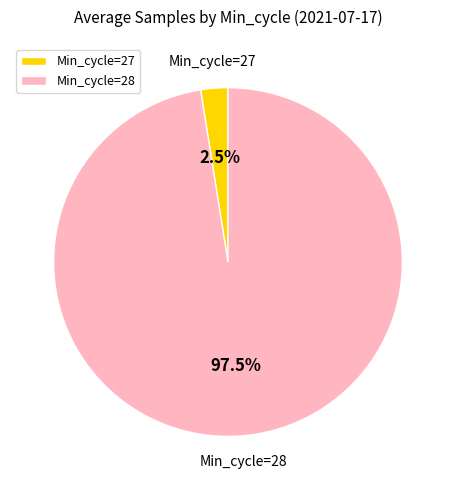

Is there a majority slice in this chart?

Yes